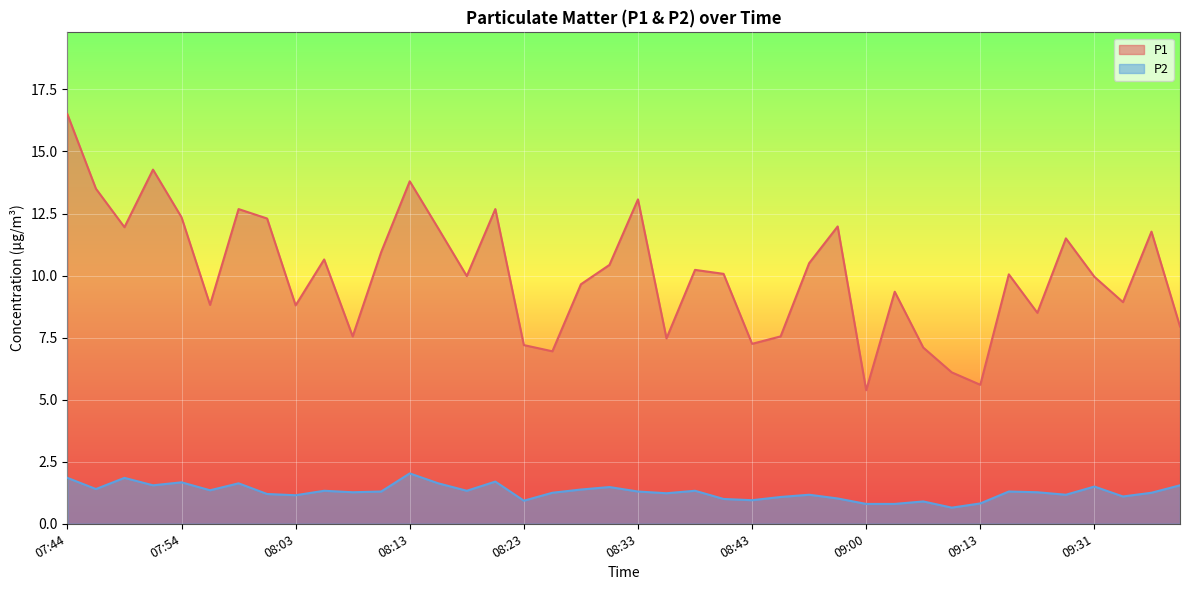

True or false: P2 and P1 intersect in this chart.

False